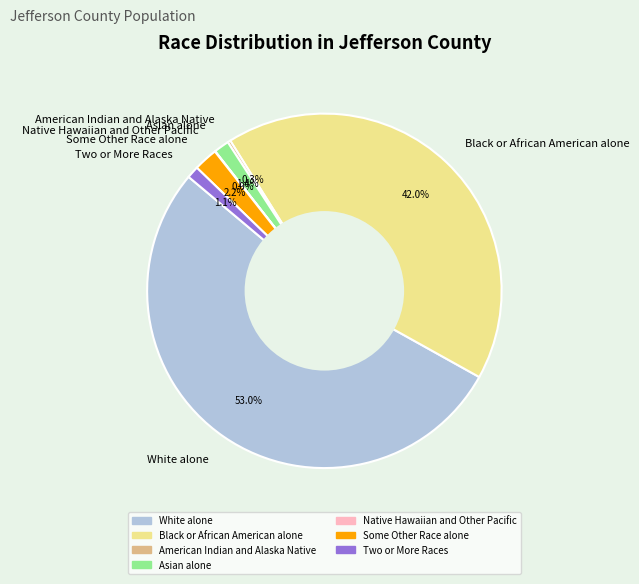

Approximately how many times larger is the value at Two or More Races compared to Asian alone?

0.8